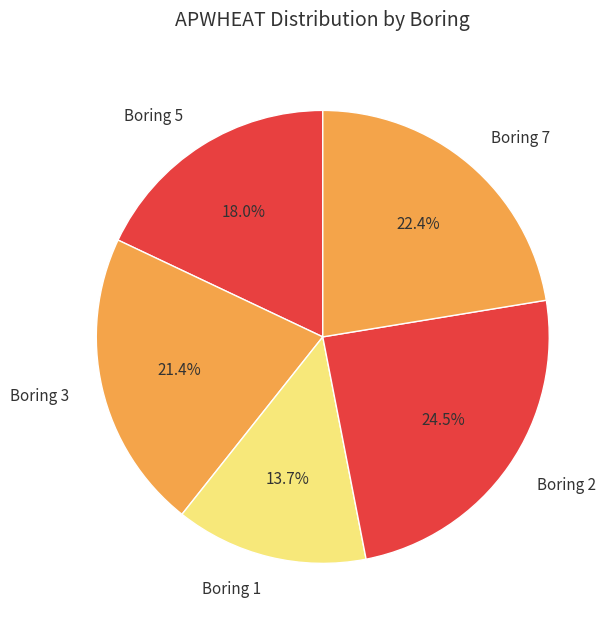

Which has a higher value, Boring 7 or Boring 3?

Boring 7